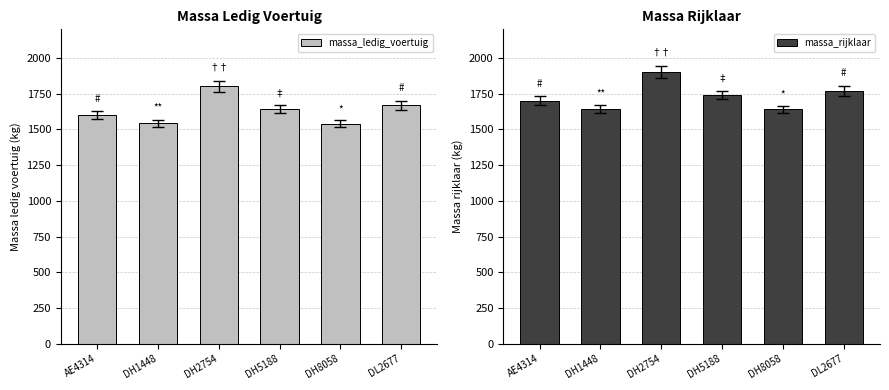

What is the value of the massa_ledig_voertuig bar at the 5th from the left?

1540